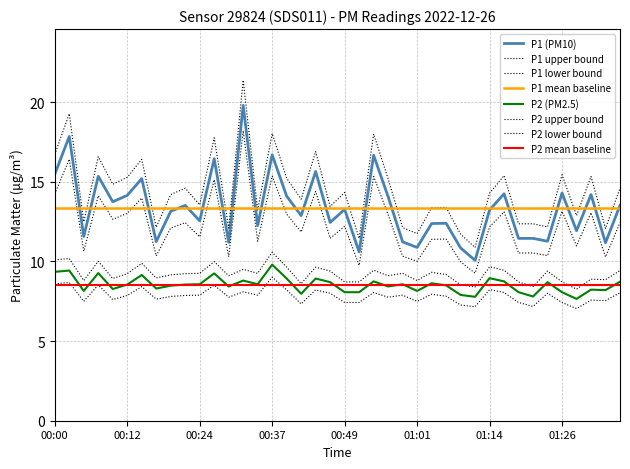

Does the chart have visible grid lines?

Yes